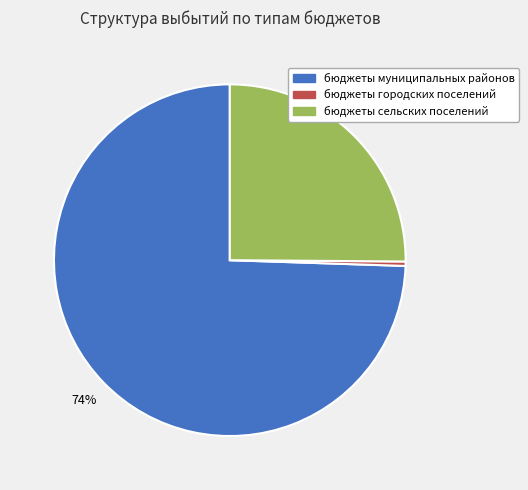

How many slices are in this pie chart?

3